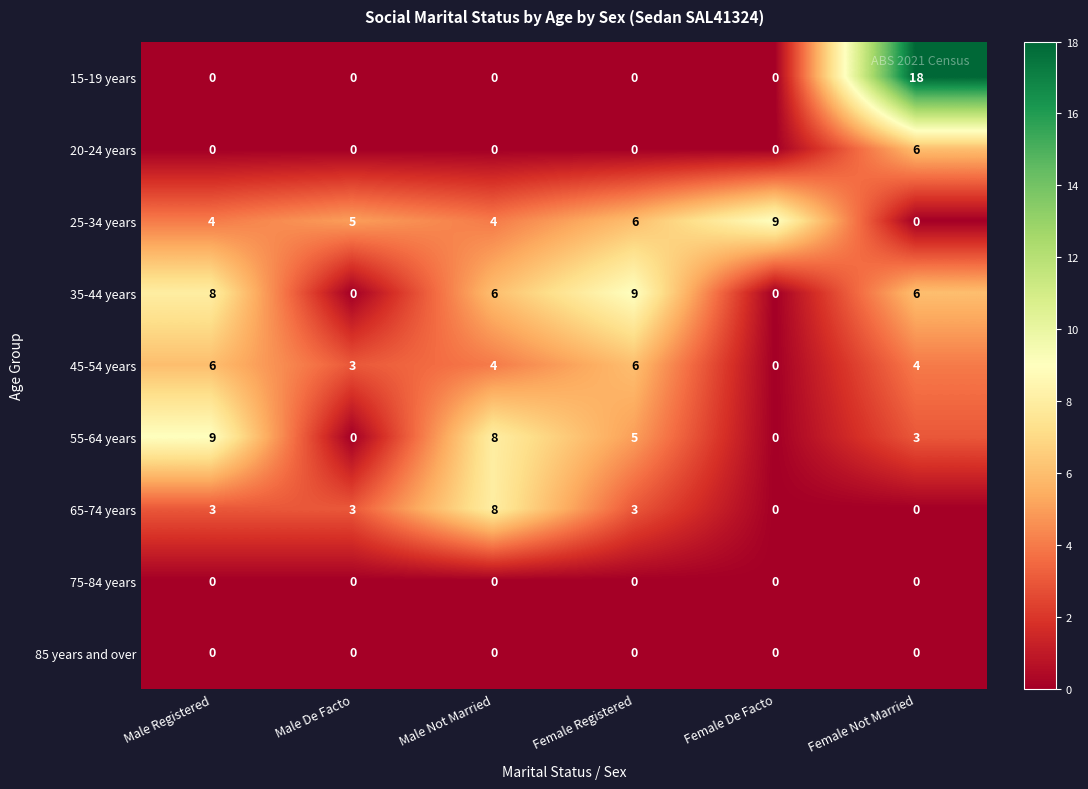

What is the maximum value for 20-24 years?

6